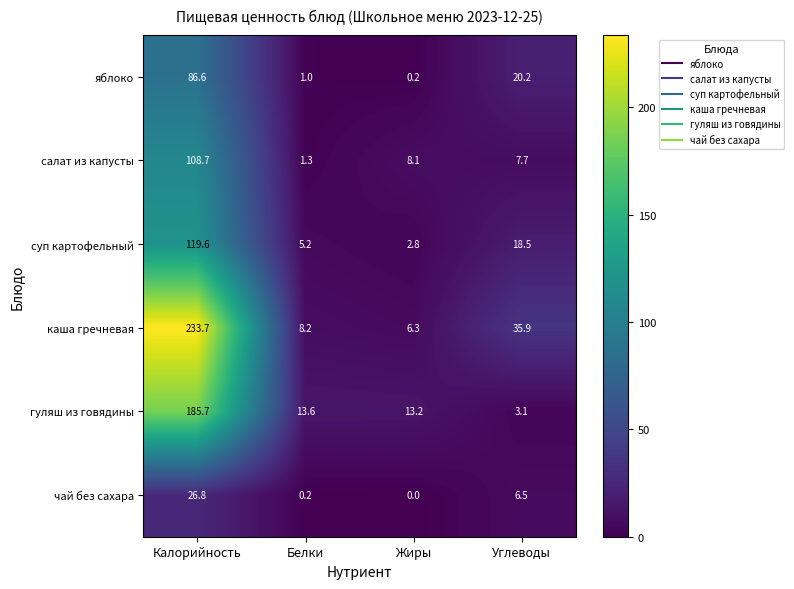

What is the difference between the maximum and minimum values in the каша гречневая series?

227.4